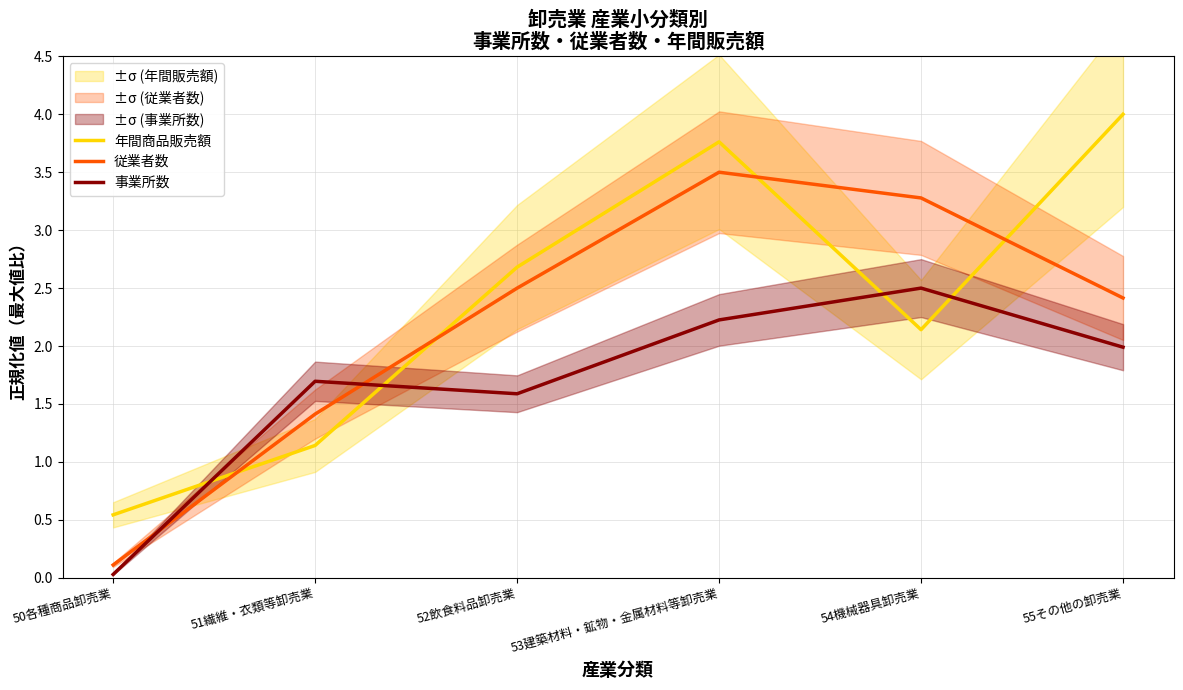

In 従業者数, how many points are higher than both neighbors (excluding endpoints)?

1